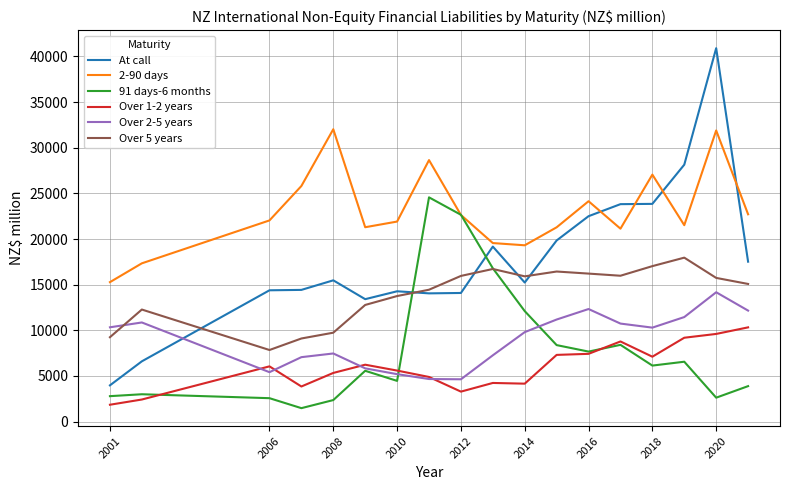

Rank the series by their maximum value, from lowest to highest.

Over 1-2 years, Over 2-5 years, Over 5 years, 91 days-6 months, 2-90 days, At call